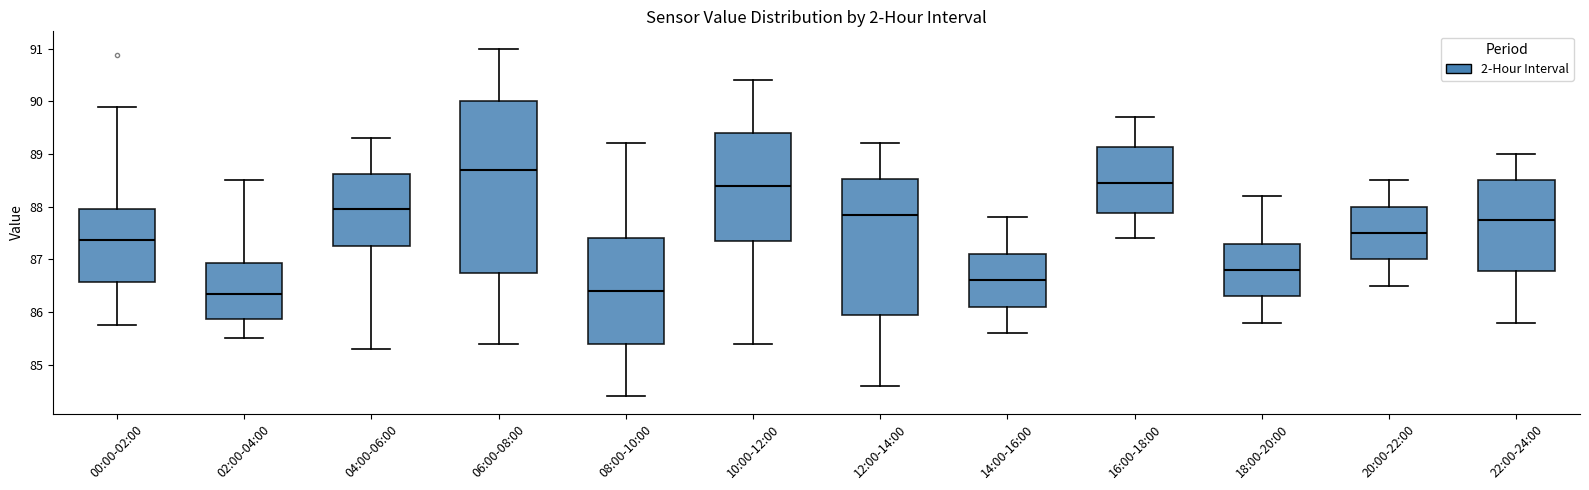

Reading left to right, transcribe this box plot: for each box, give where its median line is, the range the box spans, and where its two whiskers end, as read against the y-axis. The values are not printed on the chart, so give them approximately, as read against the axis.

00:00-02:00: median 87.4, box 86.6 to 88.0, whiskers 85.8 to 89.9
02:00-04:00: median 86.4, box 85.9 to 86.9, whiskers 85.5 to 88.5
04:00-06:00: median 88.0, box 87.3 to 88.6, whiskers 85.3 to 89.3
06:00-08:00: median 88.7, box 86.8 to 90.0, whiskers 85.4 to 91.0
08:00-10:00: median 86.4, box 85.4 to 87.4, whiskers 84.4 to 89.2
10:00-12:00: median 88.4, box 87.4 to 89.4, whiskers 85.4 to 90.4
12:00-14:00: median 87.9, box 86.0 to 88.5, whiskers 84.6 to 89.2
14:00-16:00: median 86.6, box 86.1 to 87.1, whiskers 85.6 to 87.8
16:00-18:00: median 88.5, box 87.9 to 89.1, whiskers 87.4 to 89.7
18:00-20:00: median 86.8, box 86.3 to 87.3, whiskers 85.8 to 88.2
20:00-22:00: median 87.5, box 87.0 to 88.0, whiskers 86.5 to 88.5
22:00-24:00: median 87.8, box 86.8 to 88.5, whiskers 85.8 to 89.0